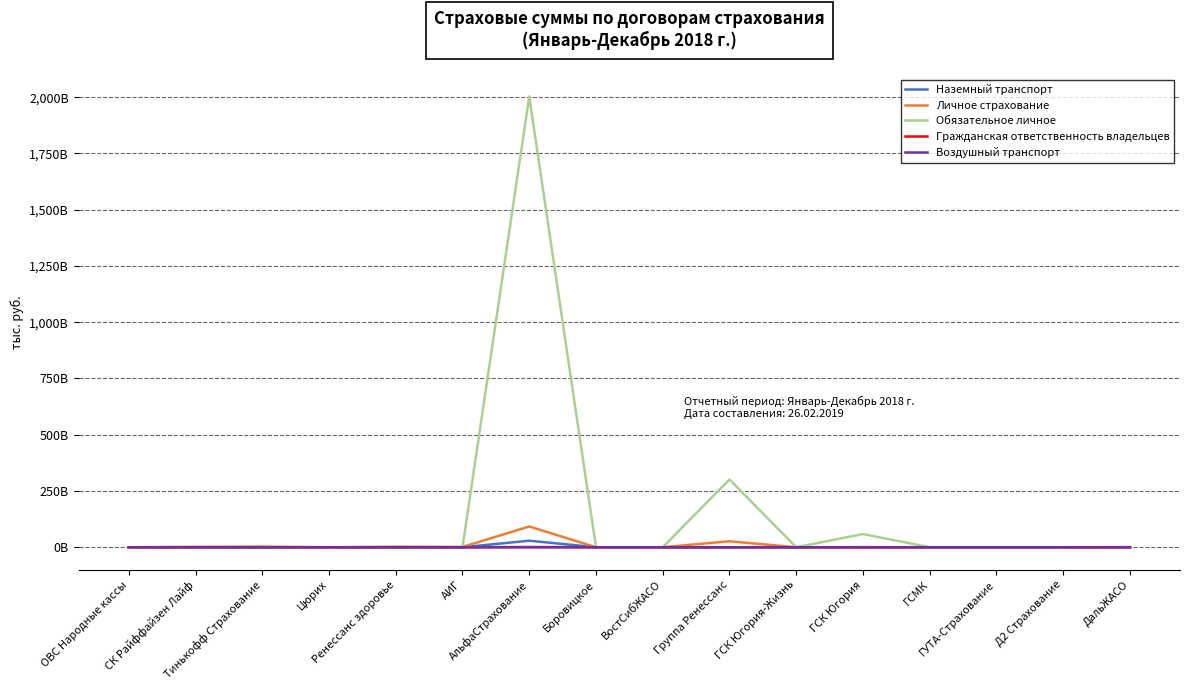

What is the label of the 9th point from the left?

ВостСибЖАСО